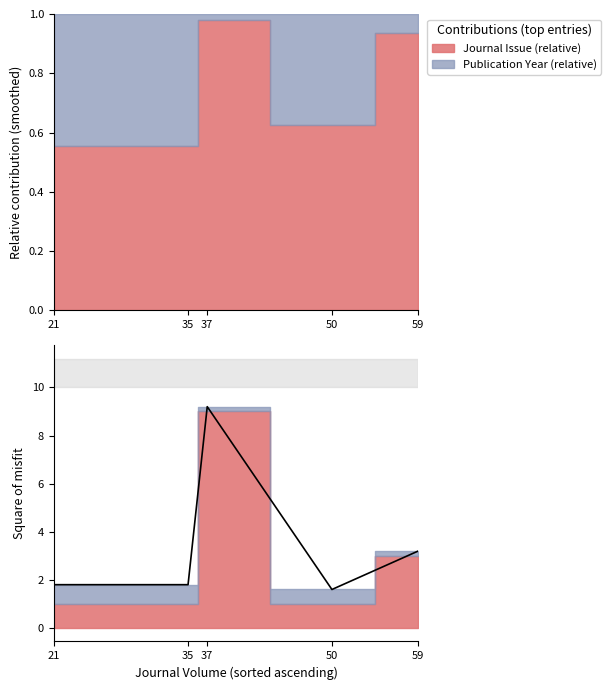

The chart shows a value of 1.8 at 21. True or false?

True